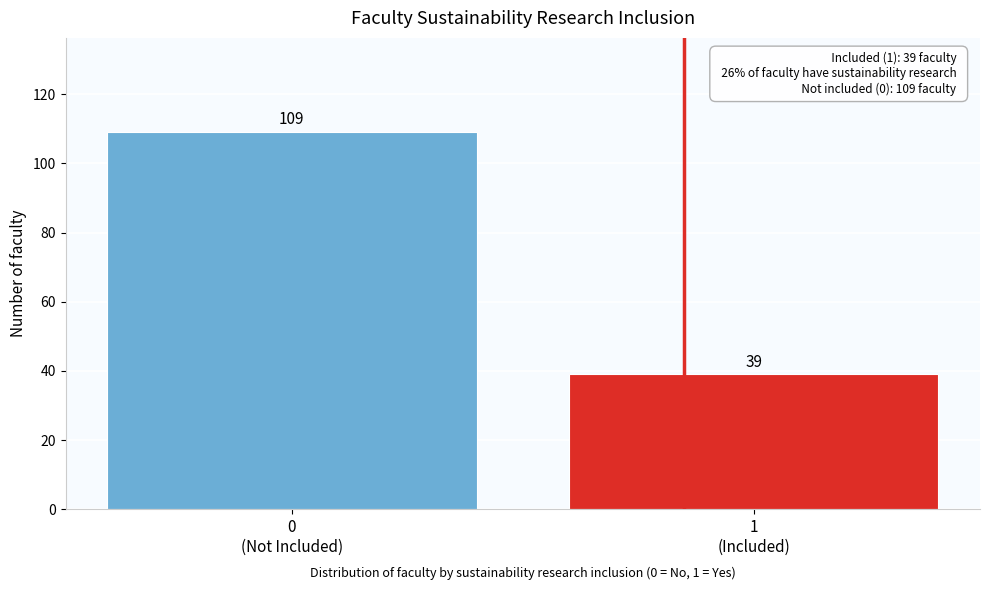

Reading right to left, transcribe all the data shown in this chart.

39	109